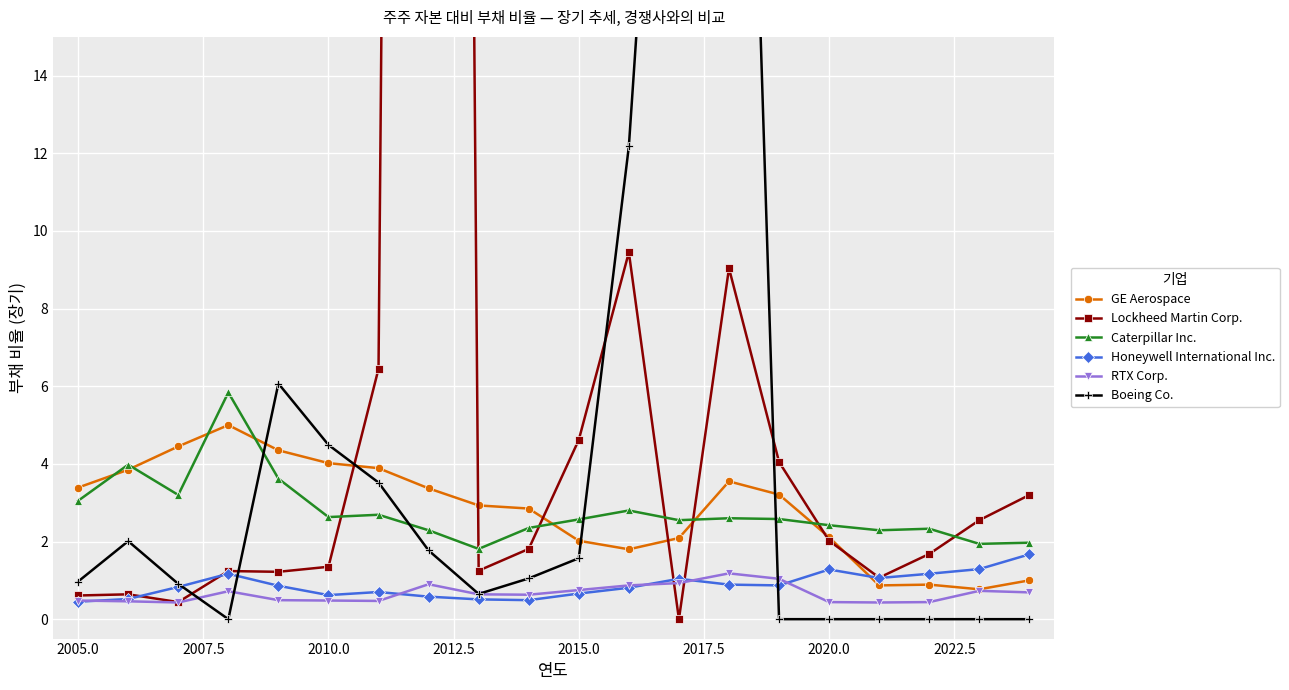

What is the approximate value of RTX Corp. at 2015.0?

0.8